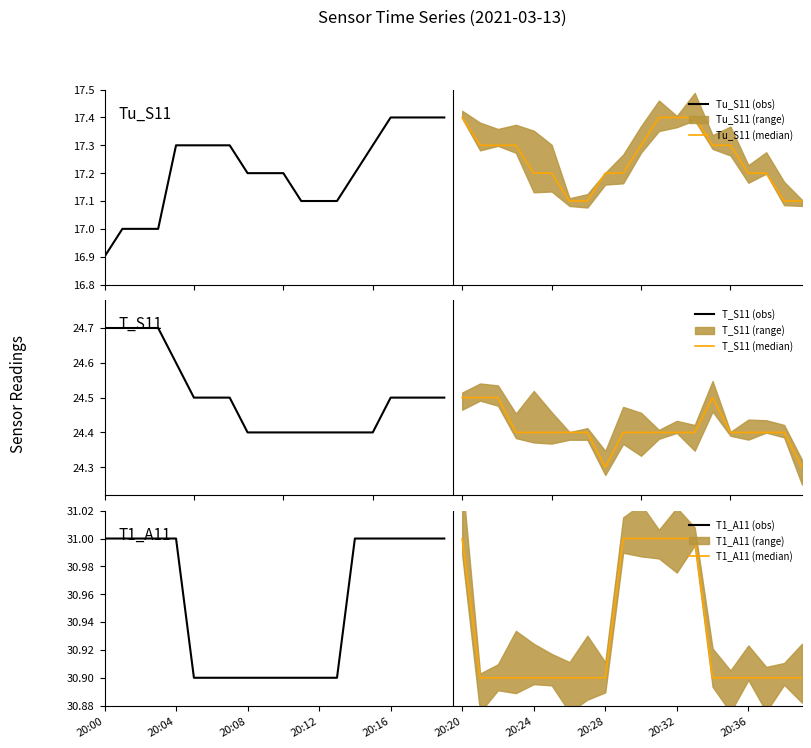

Is it true that T1_A11 (obs) equals 31.0 at 20:00?

True